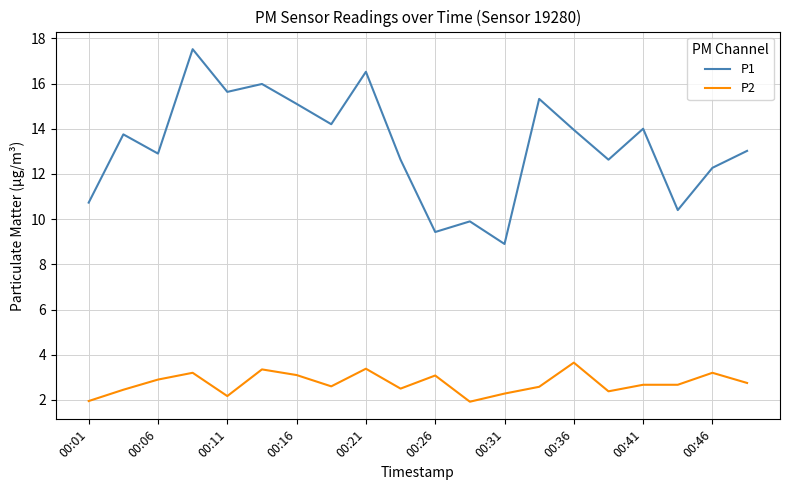

What is the maximum value shown in the chart?

17.5